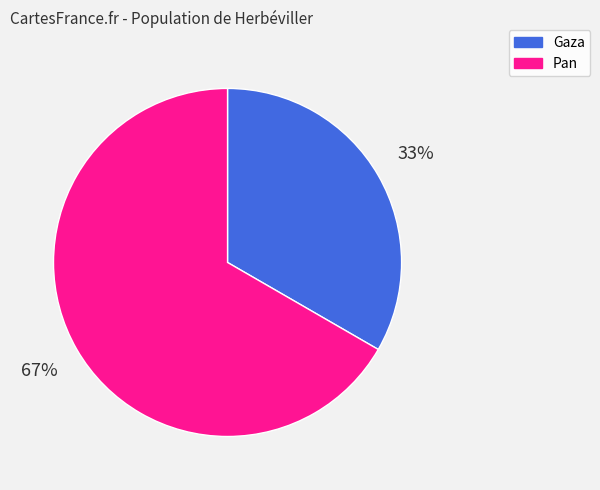

Approximately how many times larger is the value at Gaza compared to Pan?

0.5